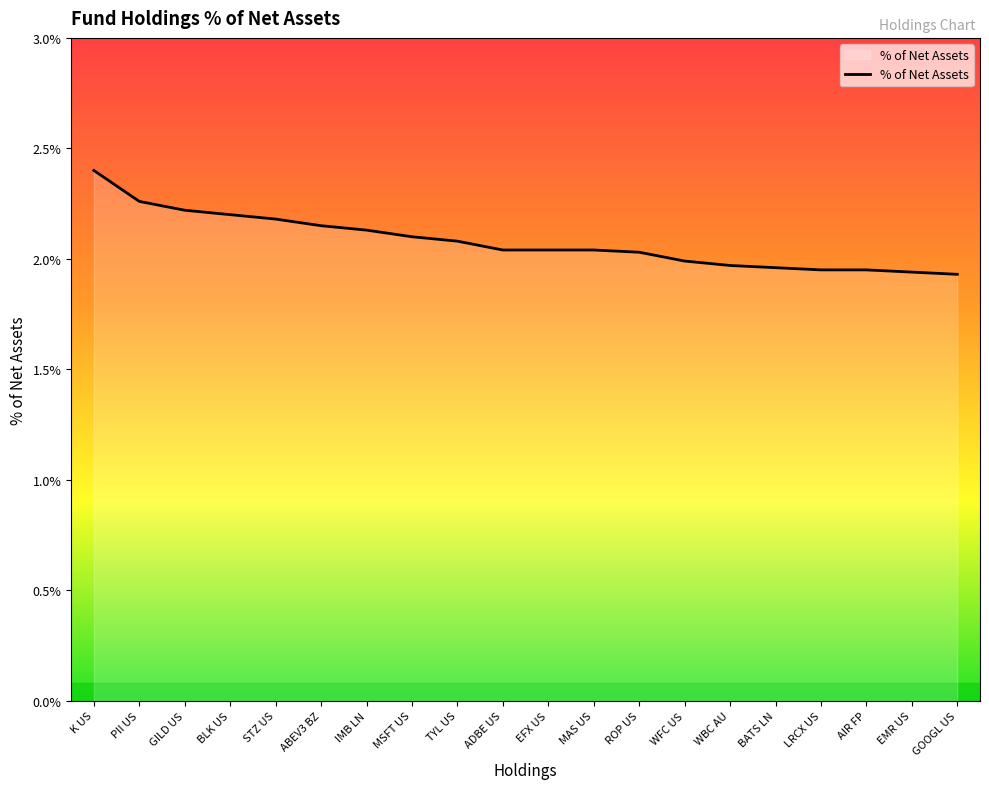

What is the sum of all values?

41.6